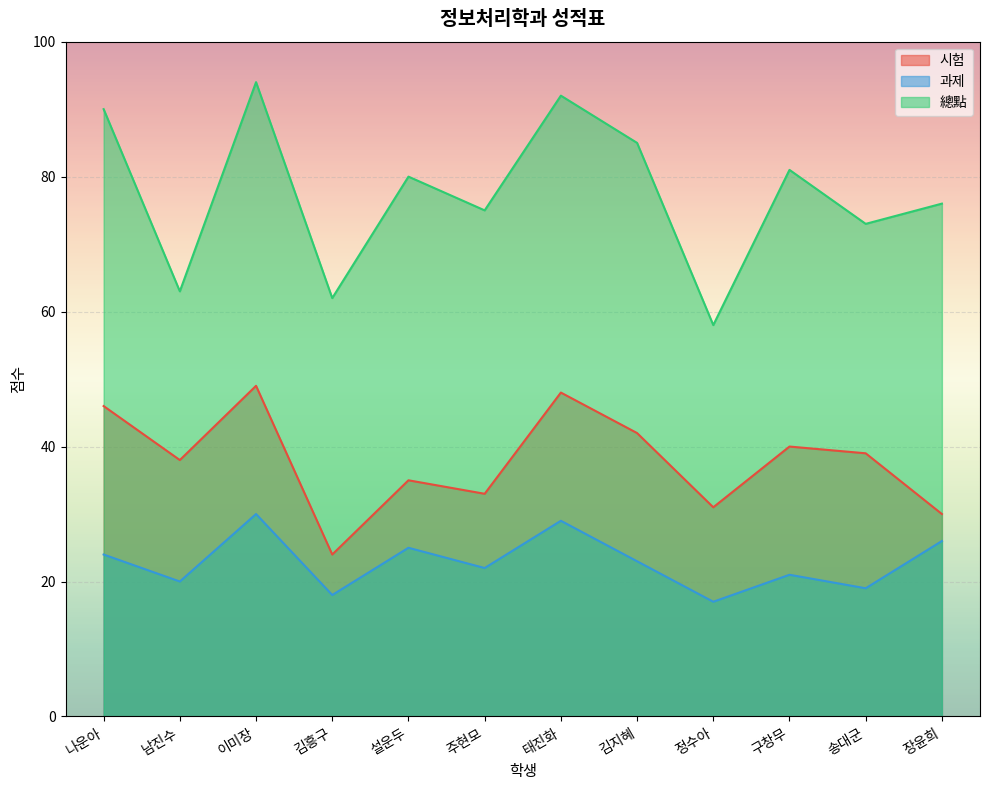

The value of 과제 at 정수아 is 17. True or false?

True